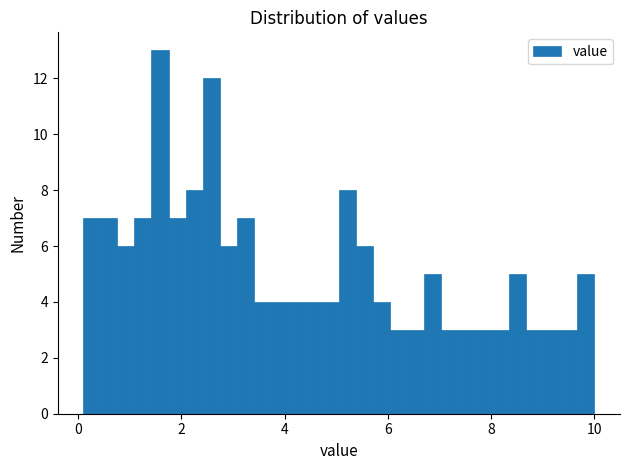

Around what value on the x-axis is the tallest bar? Give the approximate position of its centre, as read against the axis.

1.6